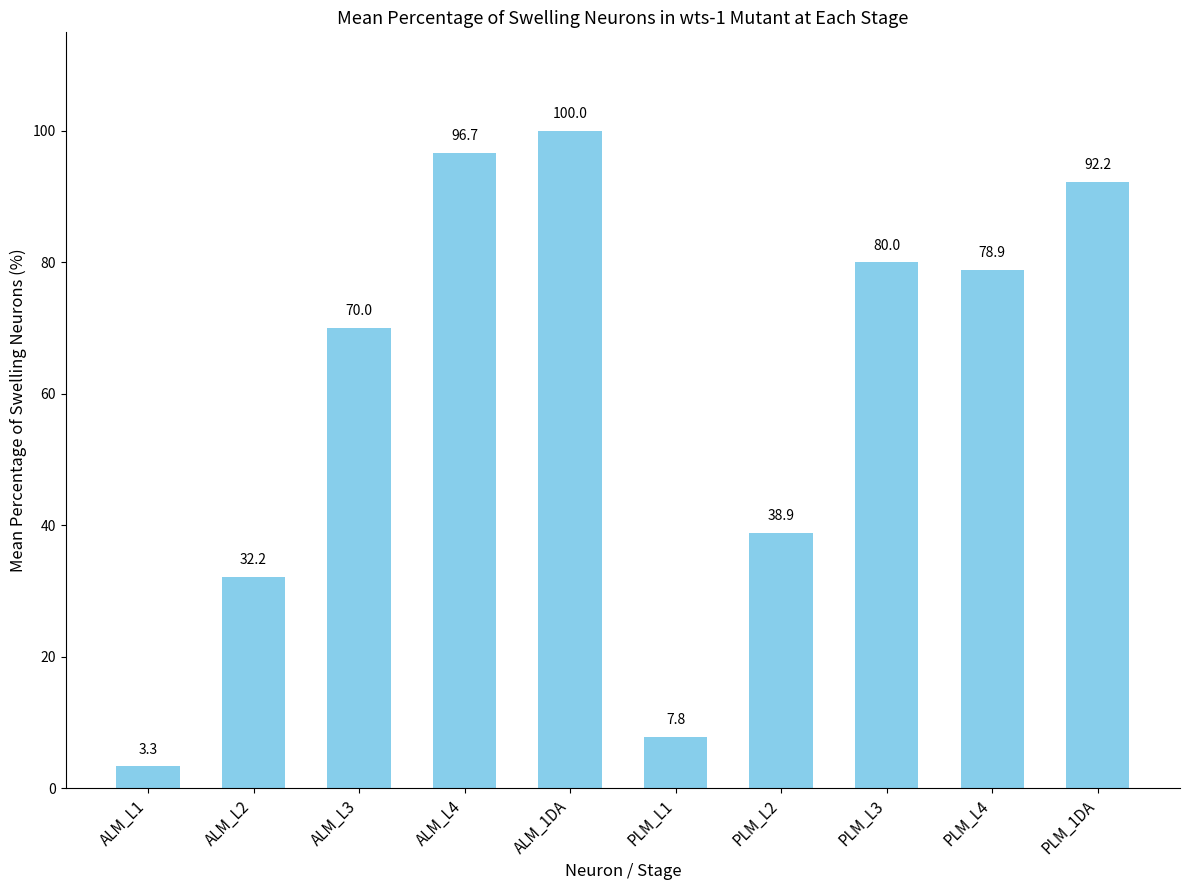

Between PLM_L2 and PLM_L1, which is larger?

PLM_L2